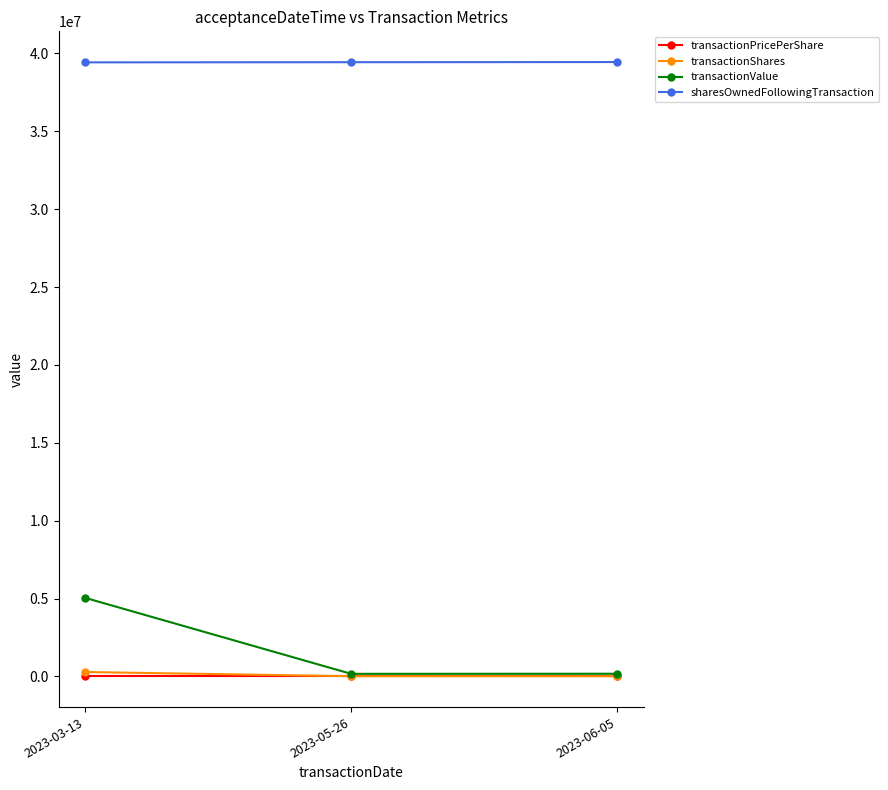

What is the label of the 1st point from the right?

2023-06-05